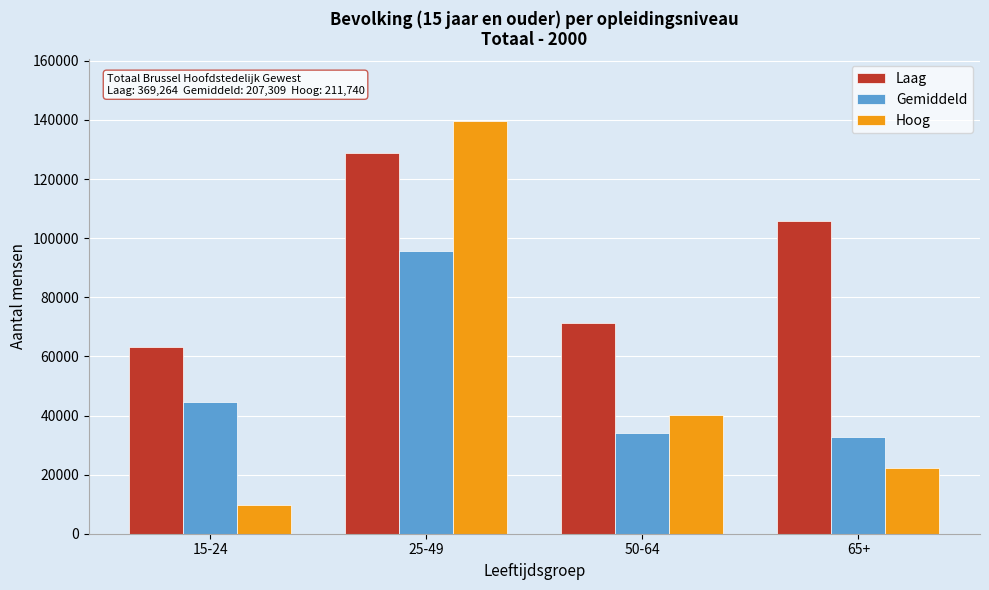

Reading right to left, what are all the values shown in this chart?

Laag: 105886.7	71266.0	128833.0	63278.3
Gemiddeld: 32827.0	34044.7	95771.7	44665.3
Hoog: 22240.7	40004.0	139622.0	9873.3